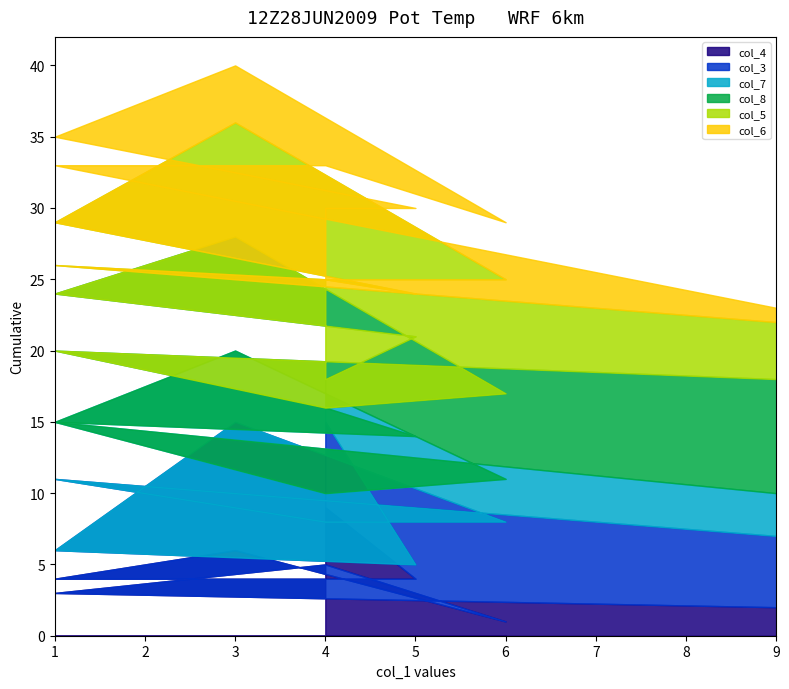

True or false: col_5 and col_3 intersect in this chart.

True